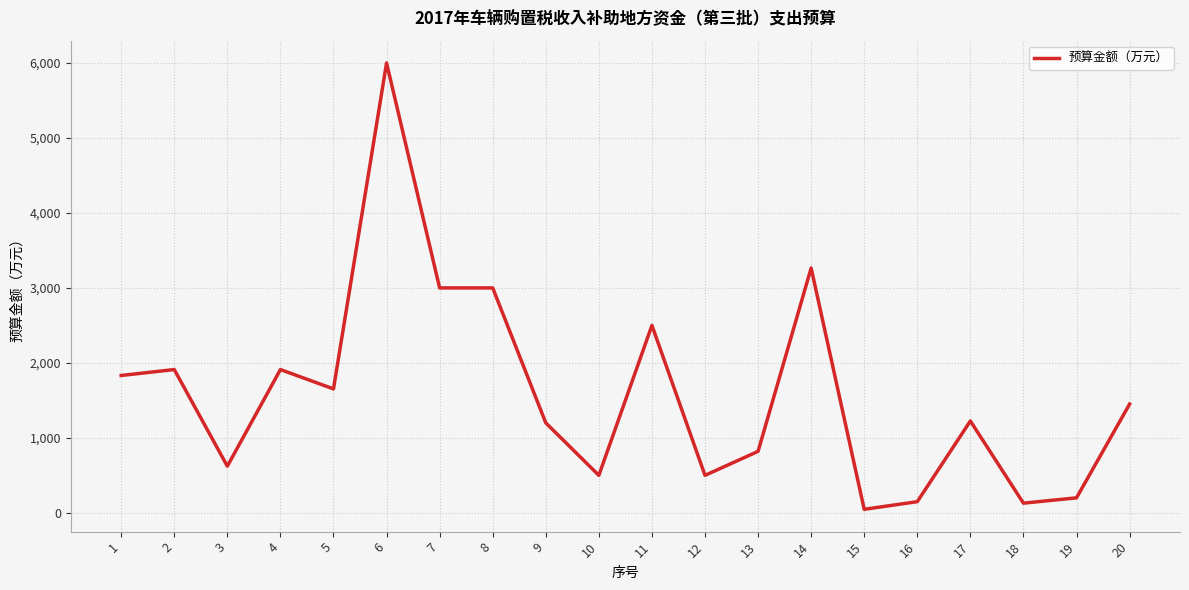

Between 5 and 6, which is larger?

6